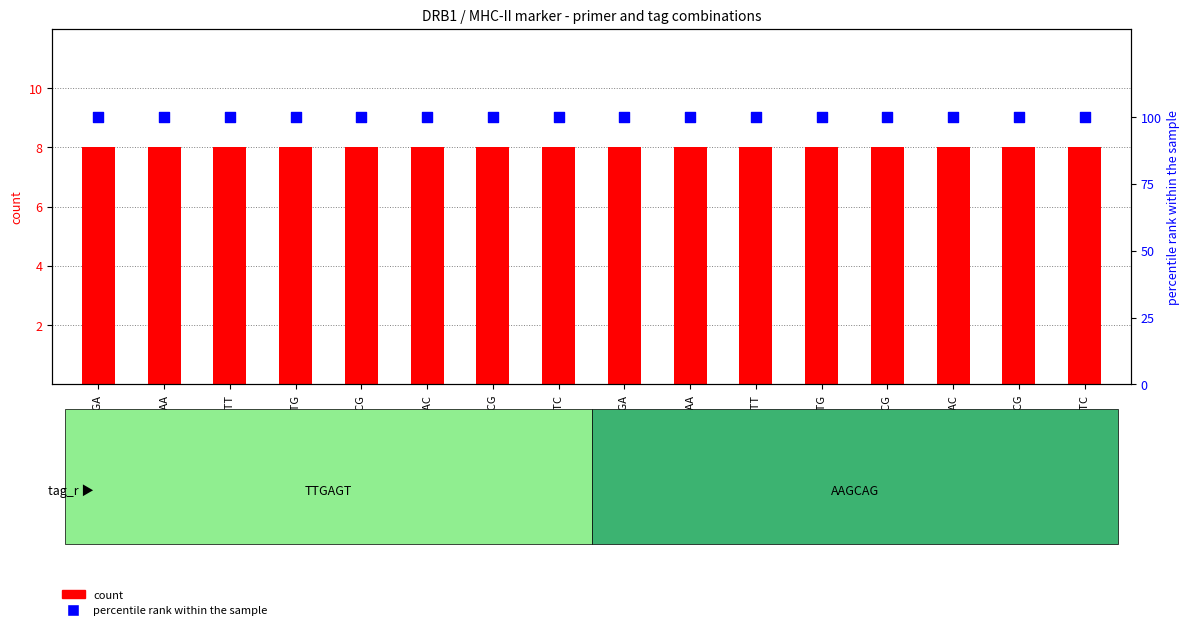

Which series contains the lowest Y value?

count